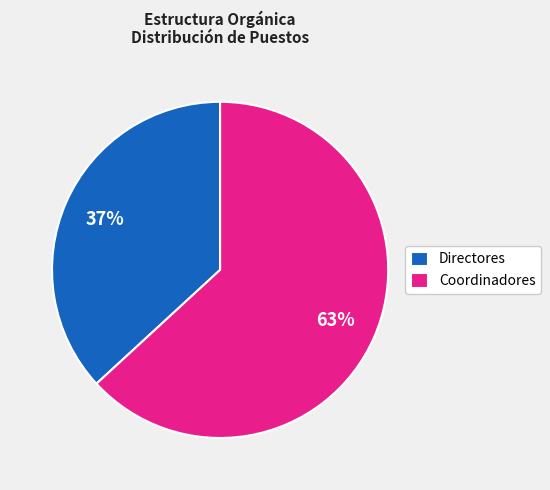

Which has a higher value, Coordinadores or Directores?

Coordinadores